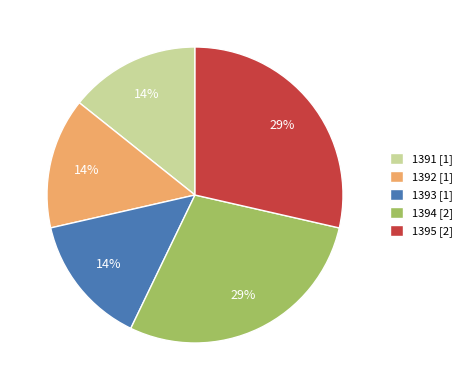

To the nearest percent, what is the average slice percentage?

20%